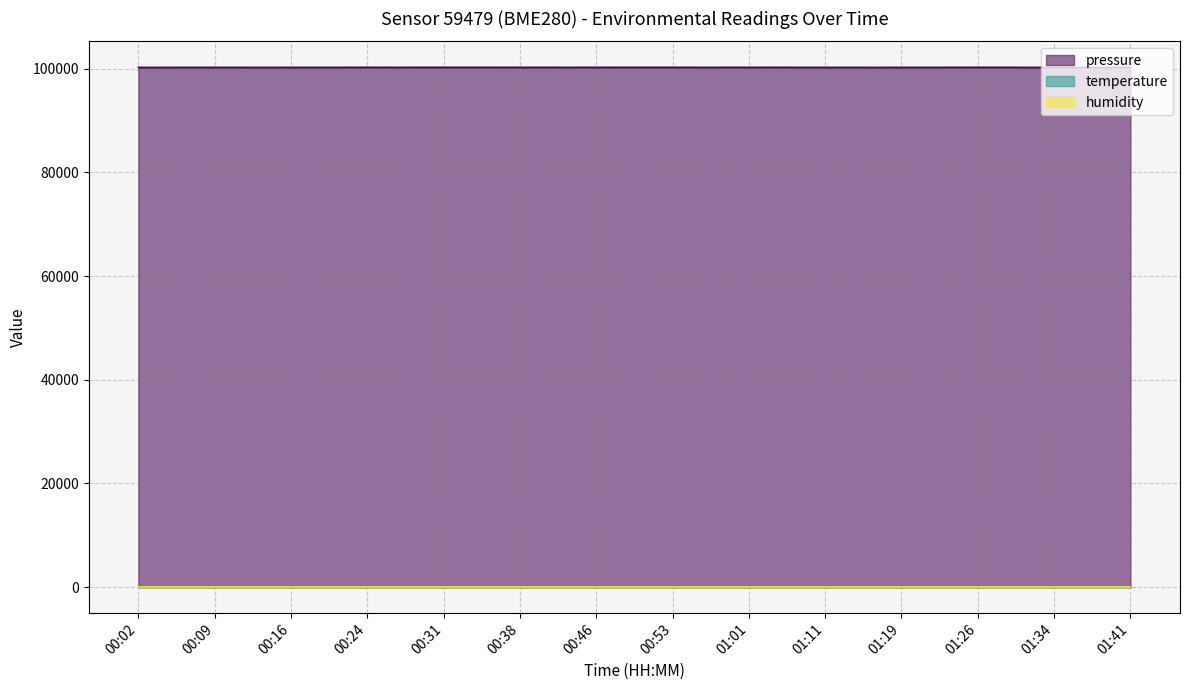

What is the spread (max minus min) of values at 00:11?

100228.4